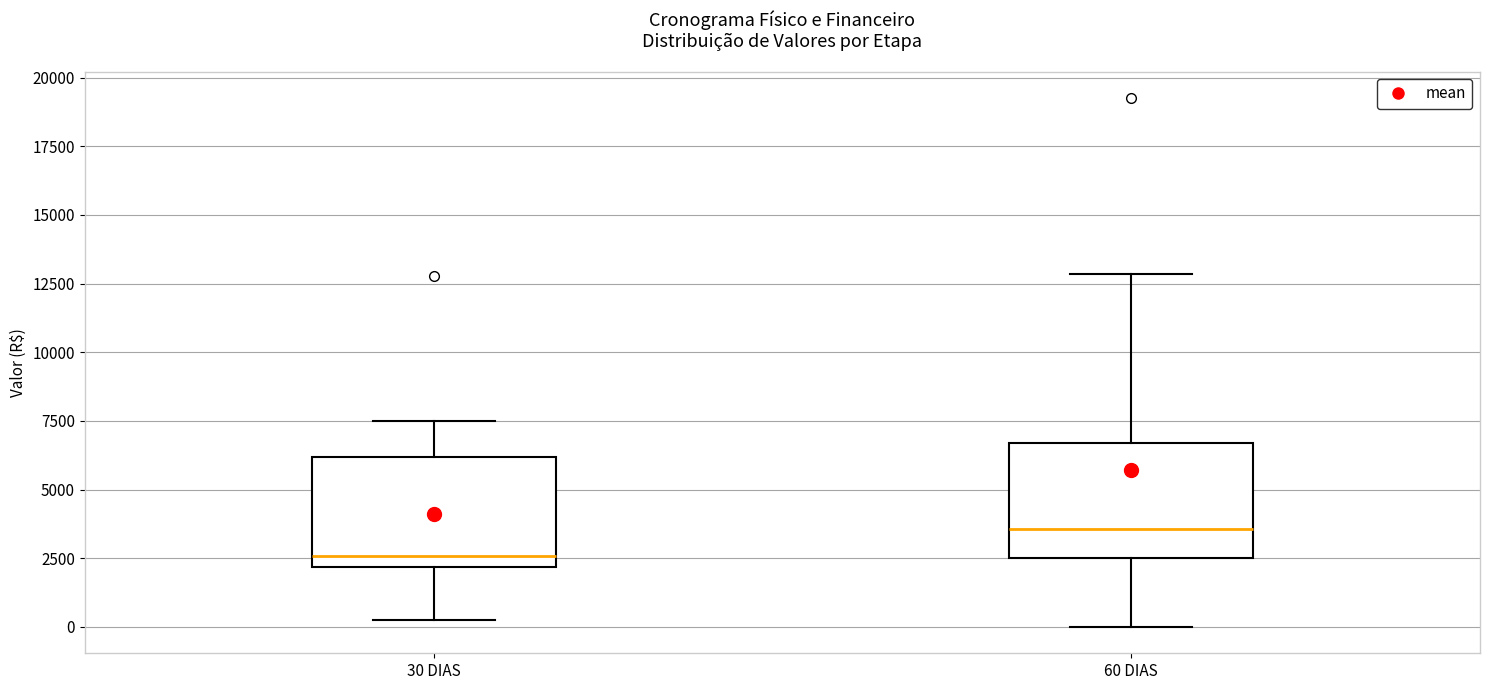

Where is the upper edge of the box for 60 DIAS on the y-axis? The values are not printed on the chart, so give them approximately, as read against the axis.

6500